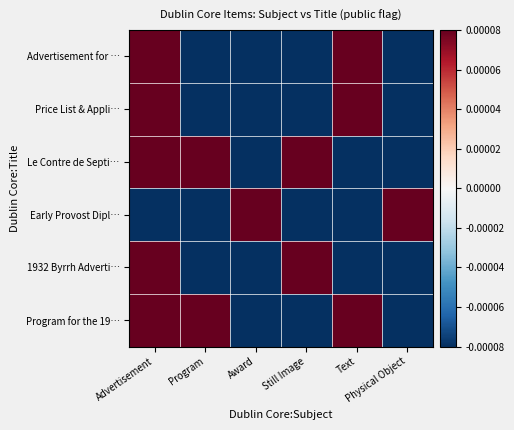

Which series has the largest total across all categories?

Le Contre de Septi…